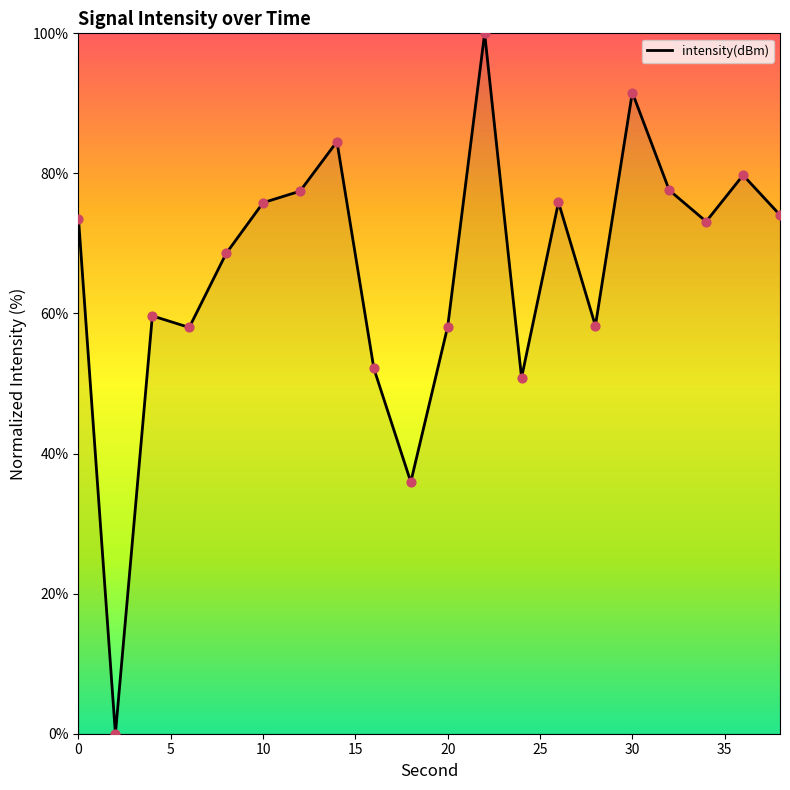

What is the greatest value displayed?

100.0